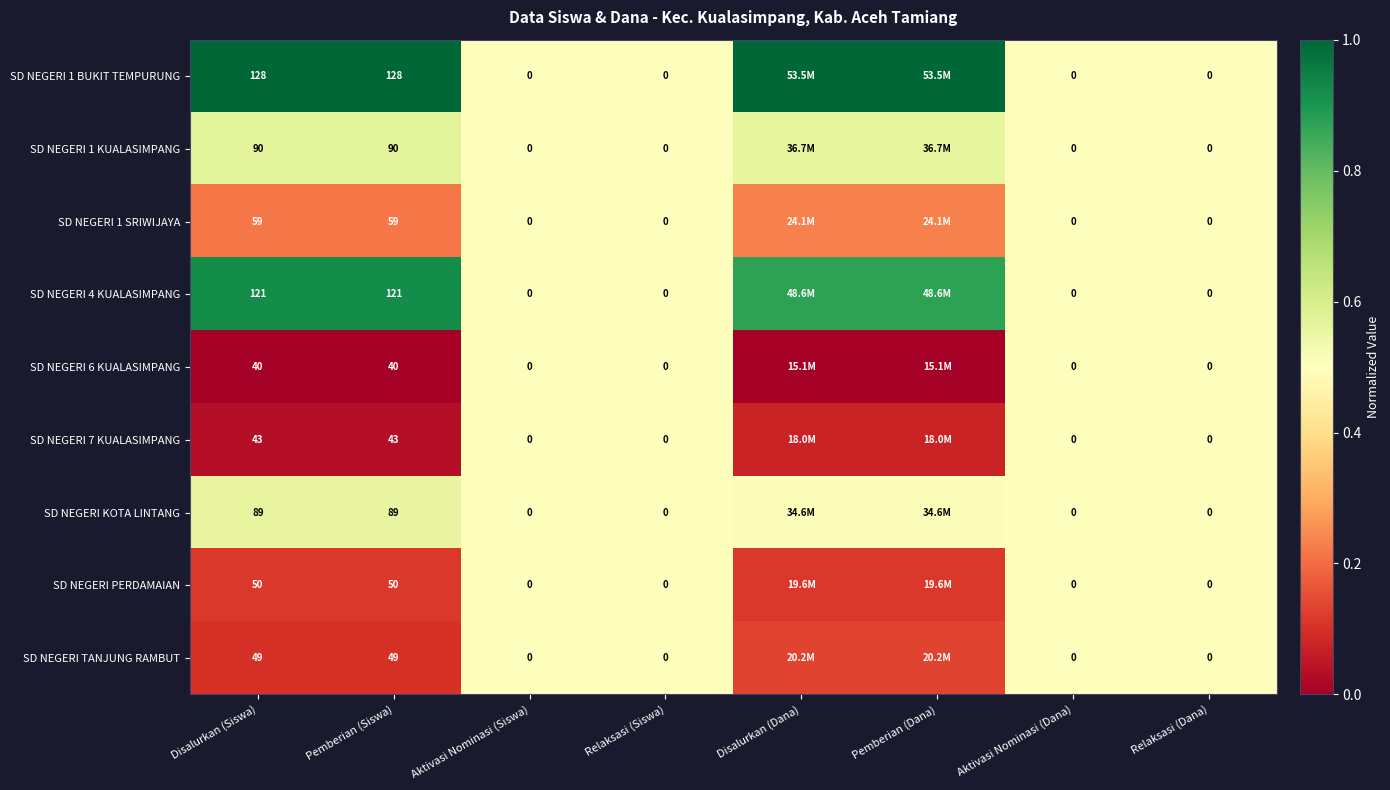

Is it true that SD NEGERI TANJUNG RAMBUT equals 0.5 at Aktivasi Nominasi (Dana)?

True